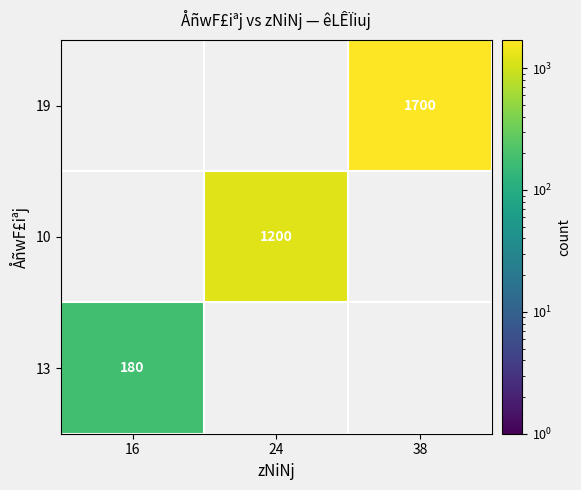

What is the smallest value displayed?

180.0